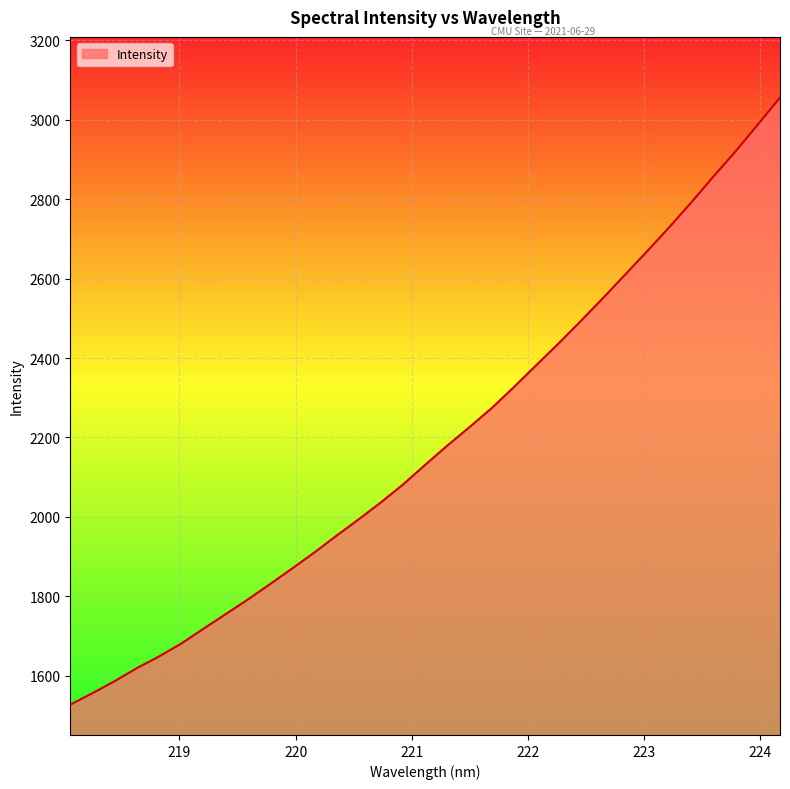

What is the difference between the maximum and minimum values?

1528.7